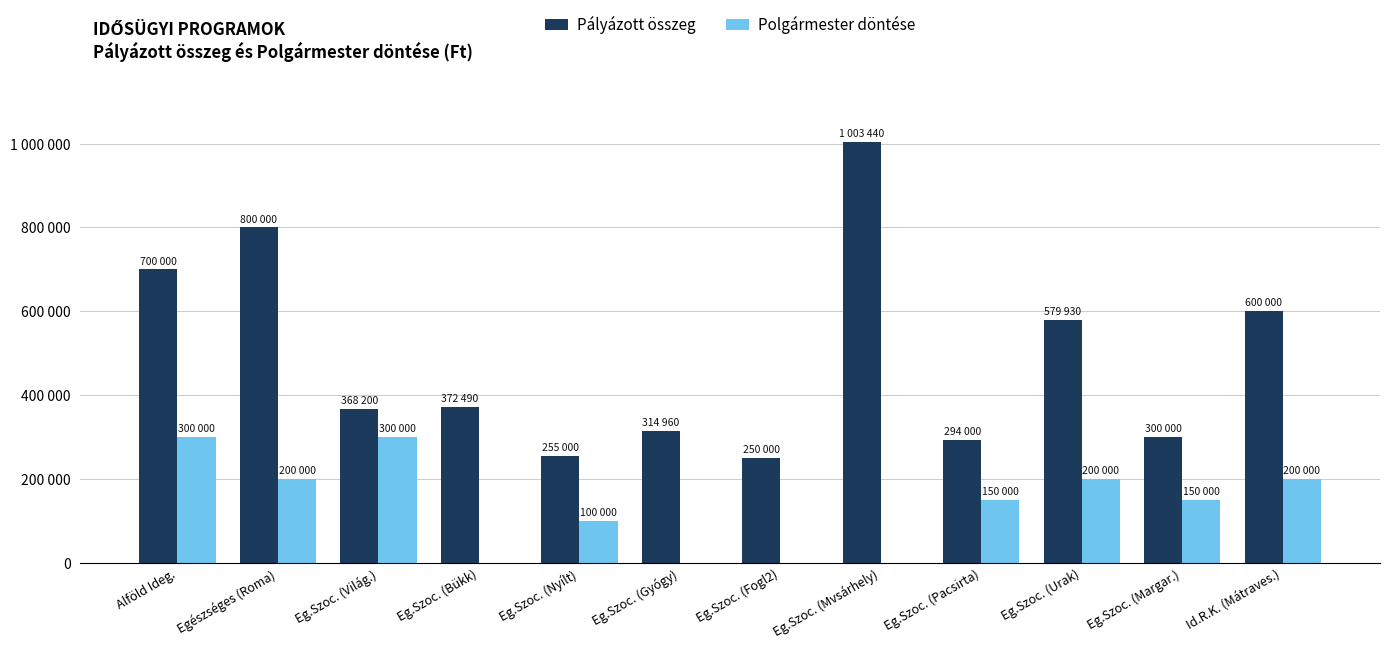

Which category has the highest value in the Polgármester döntése series?

Alföld Ideg.